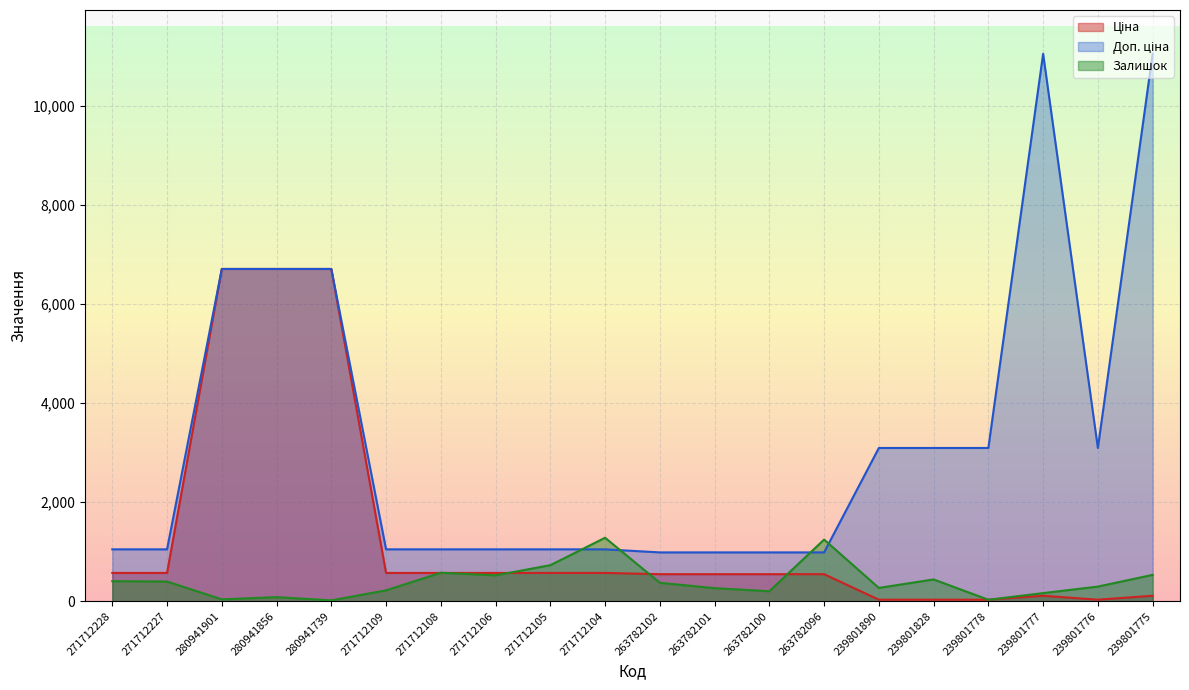

Reading left to right, what are all the values shown in this chart?

Ціна: 571.6	571.6	6710.2	6710.2	6710.2	571.6	571.6	571.6	571.6	571.6	546.4	546.4	546.4	546.4	30.9	30.9	30.9	110.5	30.9	110.5
Доп. ціна: 1048.0	1048.0	6710.2	6710.2	6710.2	1048.0	1048.0	1048.0	1048.0	1048.0	986.2	986.2	986.2	986.2	3095.0	3095.0	3095.0	11055.0	3095.0	11055.0
Залишок: 405.0	398.0	38.0	83.0	18.0	220.0	575.0	523.0	728.0	1282.0	372.0	264.0	202.0	1245.0	269.0	440.0	30.0	164.0	296.0	532.0